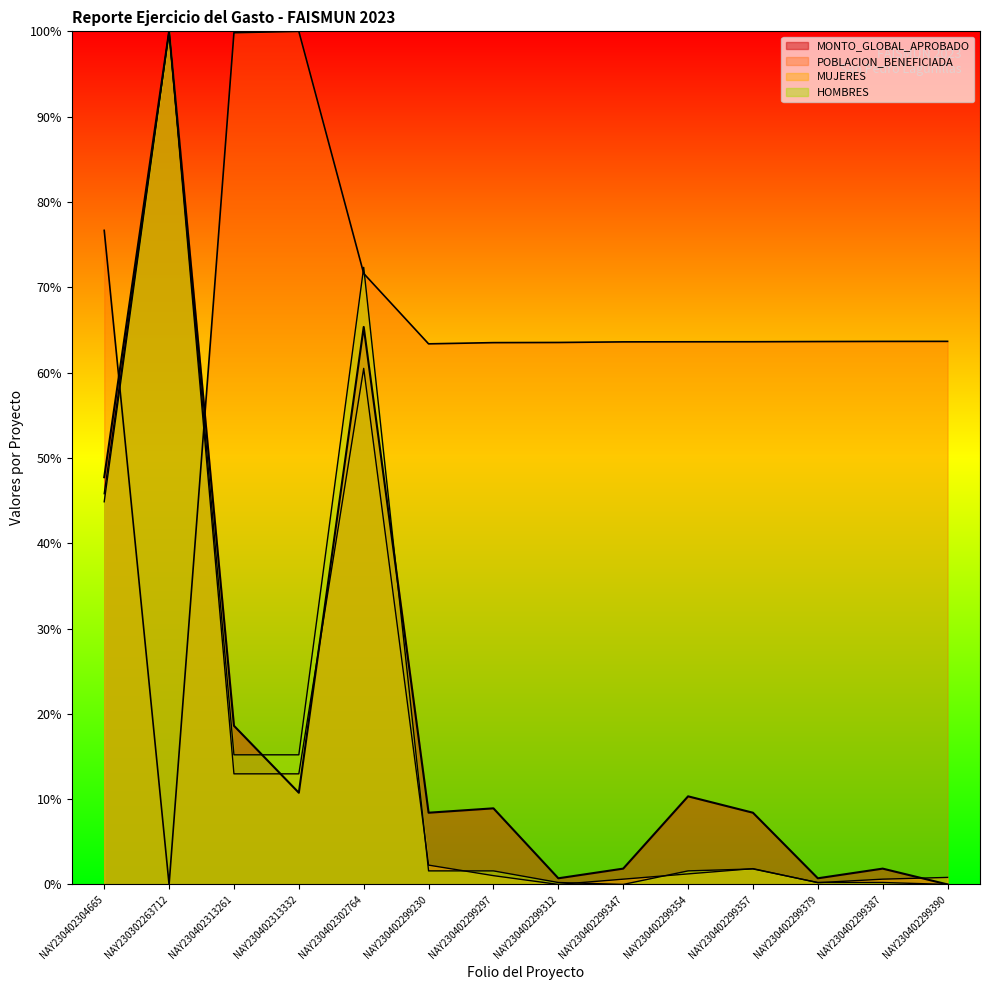

True or false: MUJERES has more than 0 points higher than both neighbors.

True